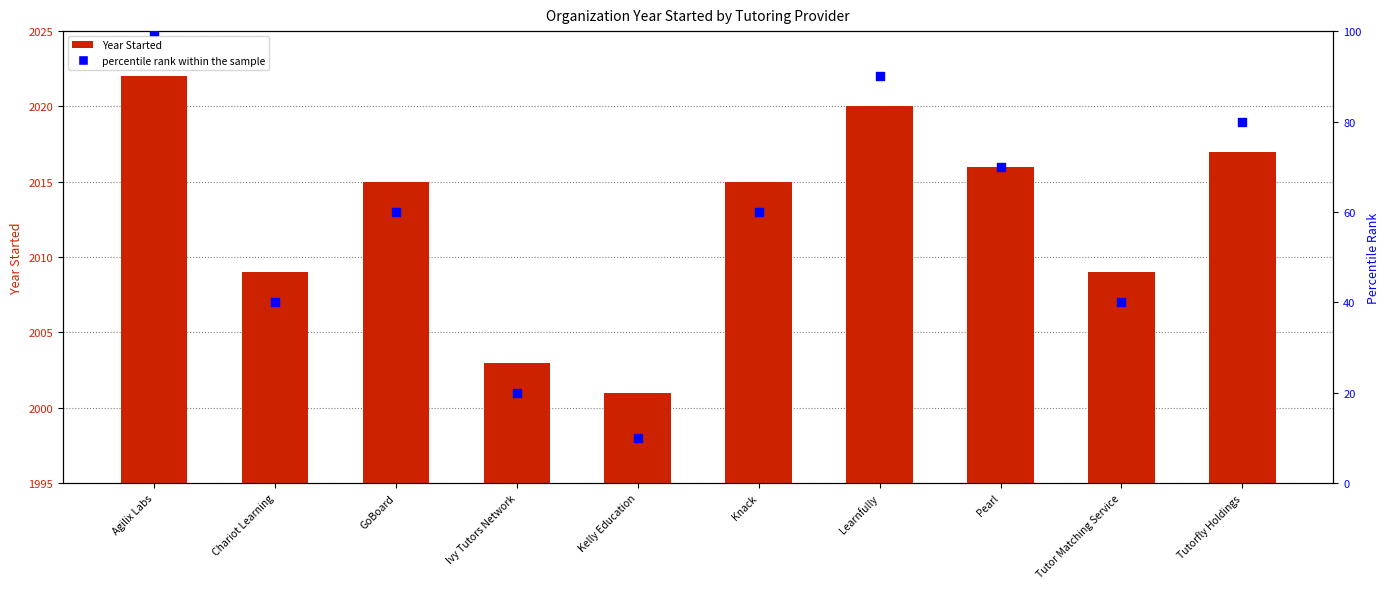

What is the total value across all series at Kelly Education?

2011